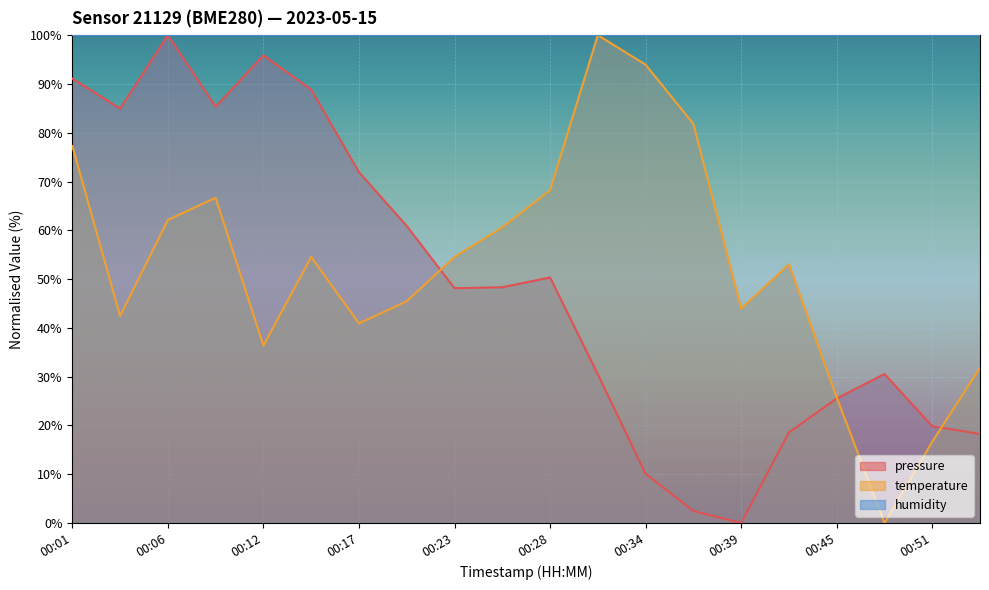

Reading right to left, list all the values displayed in this chart.

pressure: 18.2	19.9	30.5	25.5	18.6	0.0	2.5	10.1	30.5	50.3	48.3	48.1	60.9	71.9	88.8	95.9	85.3	100.0	84.9	91.1
temperature: 31.8	16.7	0.0	25.8	53.0	43.9	81.8	93.9	100.0	68.2	60.6	54.5	45.5	40.9	54.5	36.4	66.7	62.1	42.4	77.3